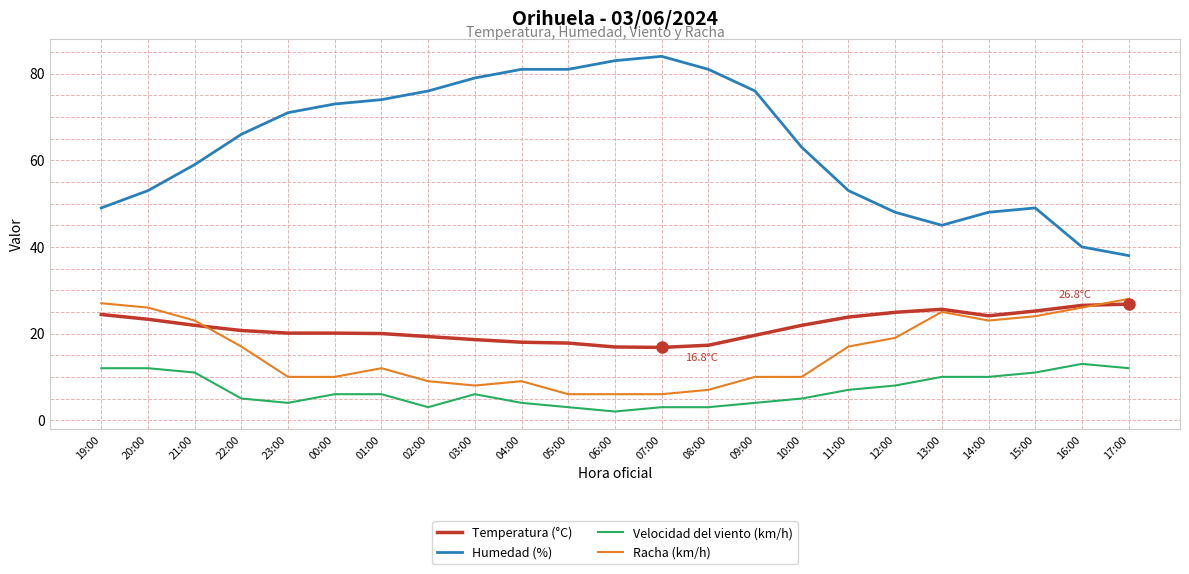

Is this an area chart (filled region under the line)?

No